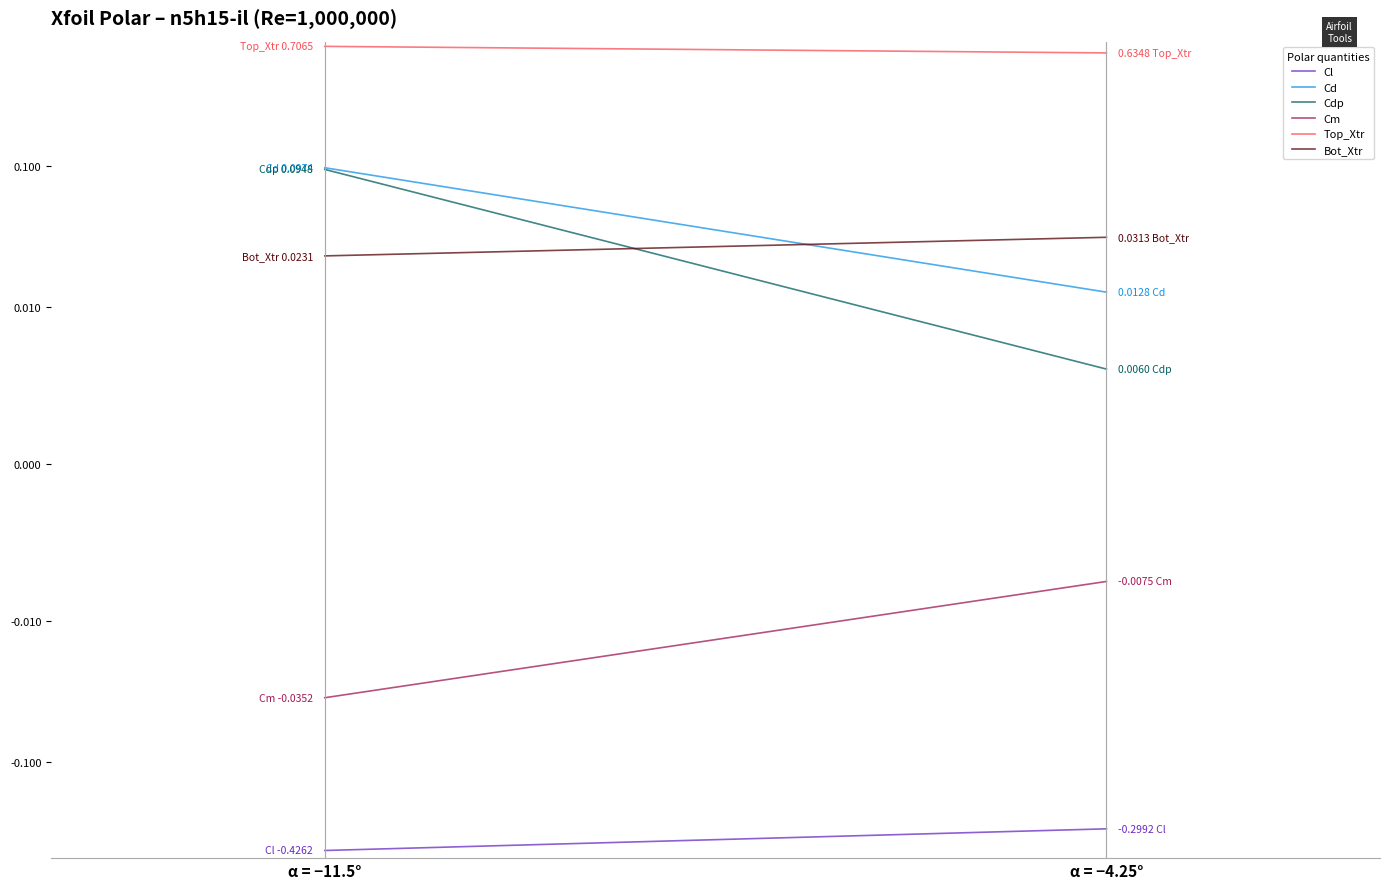

The value of Cdp at α = −11.5° is 0.0. True or false?

False